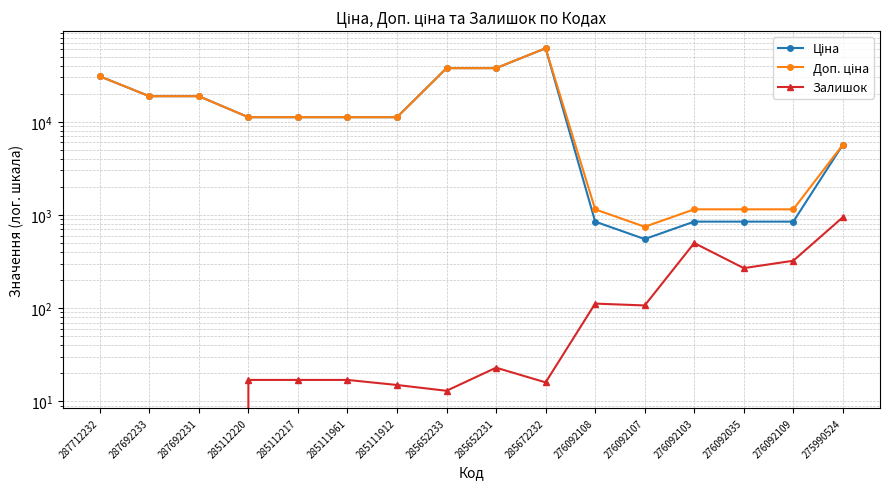

What is the label of the 11th point from the right?

285111961